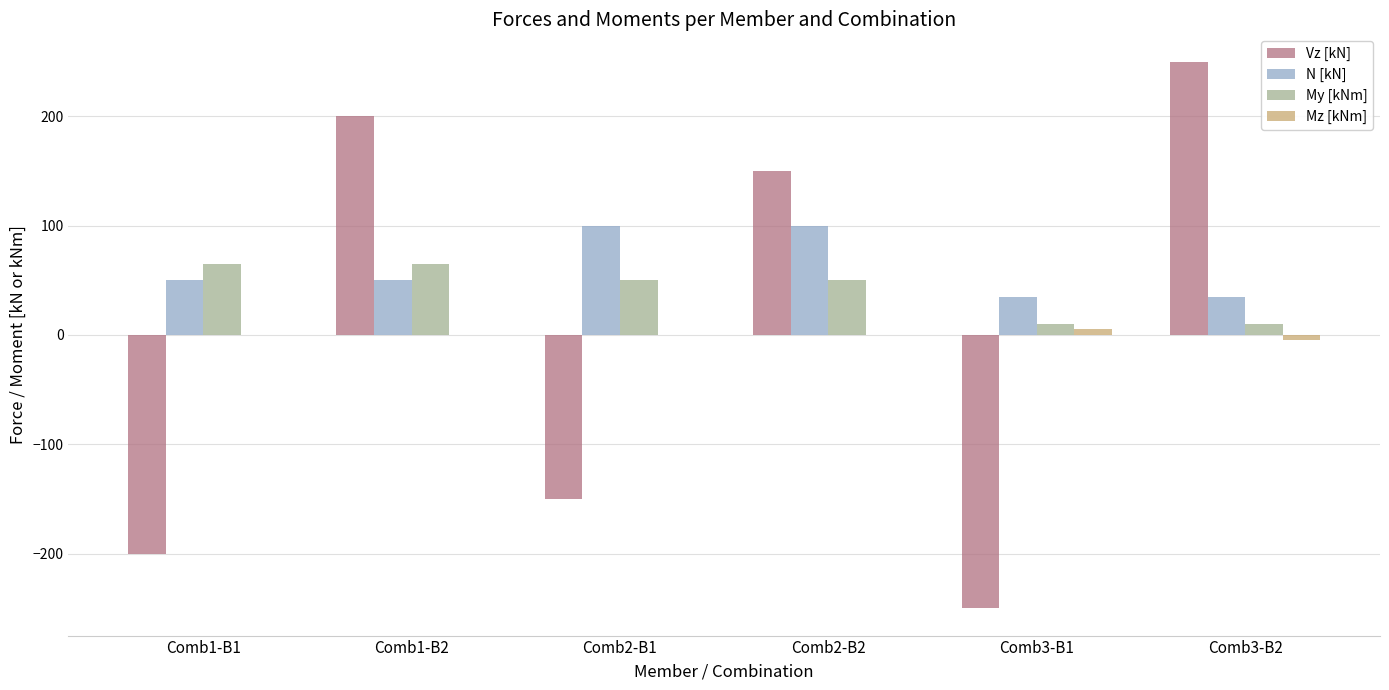

How many groups of bars are there?

6